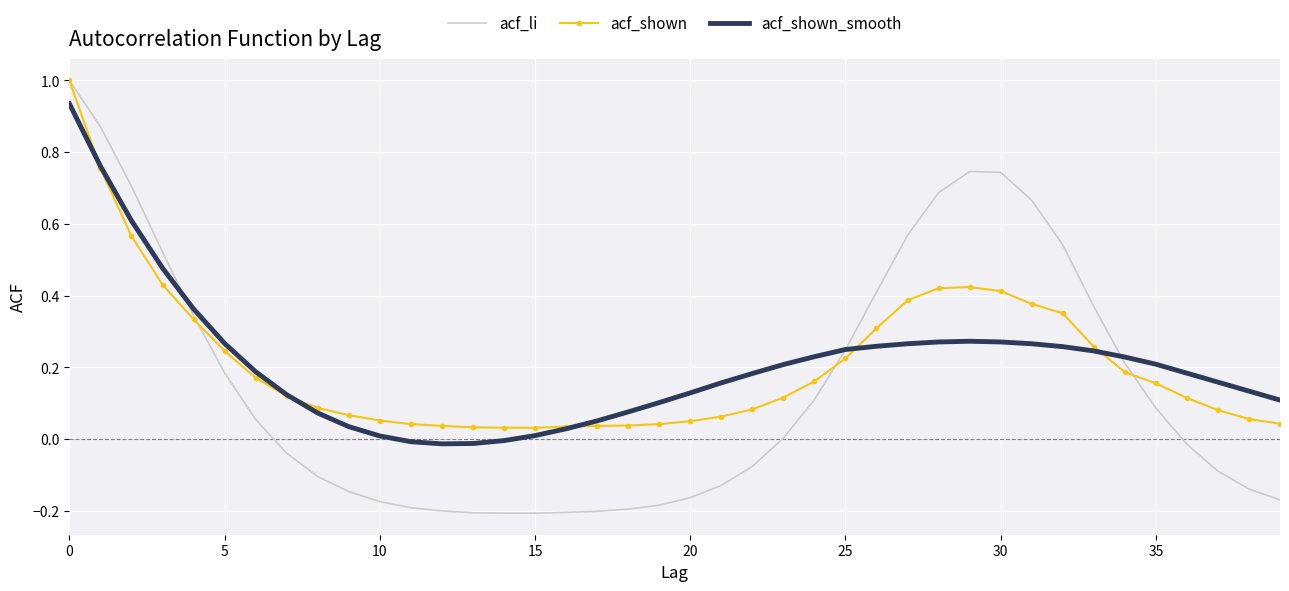

How many categories are shown in the chart?

40